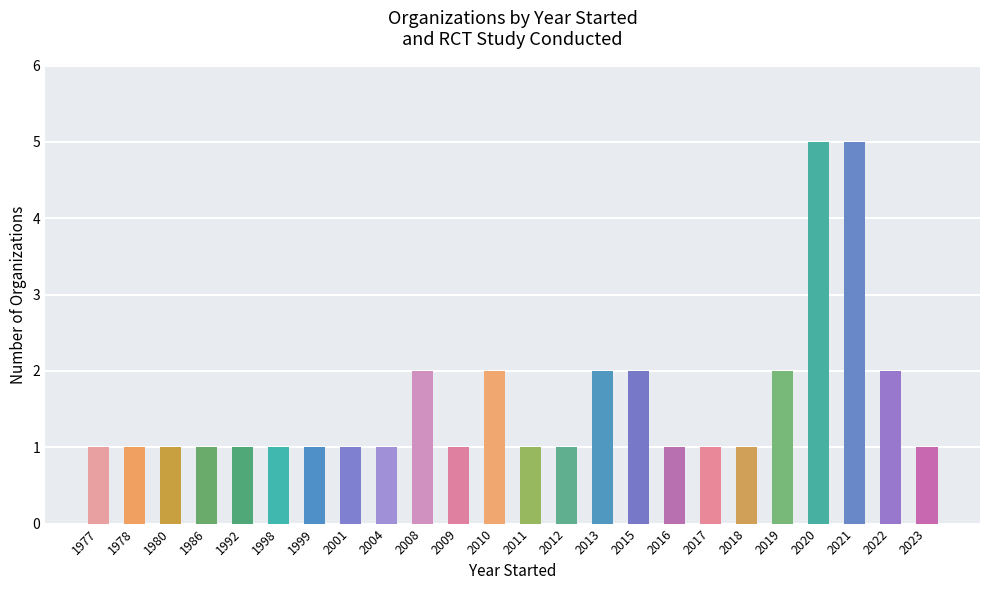

Reading right to left, transcribe all the data shown in this chart.

2023=1	2022=2	2021=5	2020=5	2019=2	2018=1	2017=1	2016=1	2015=2	2013=2	2012=1	2011=1	2010=2	2009=1	2008=2	2004=1	2001=1	1999=1	1998=1	1992=1	1986=1	1980=1	1978=1	1977=1